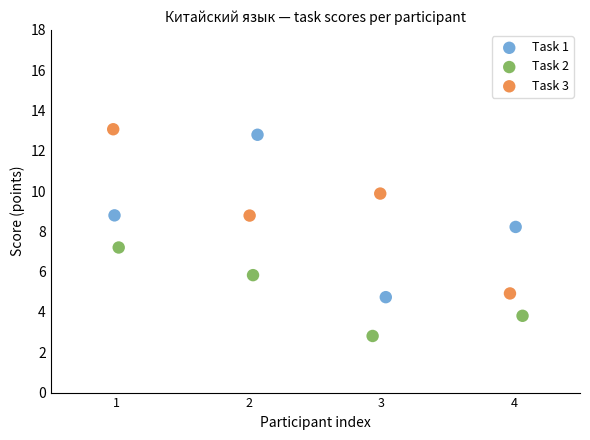

What are all the series names shown in the legend?

Task 1, Task 2, Task 3